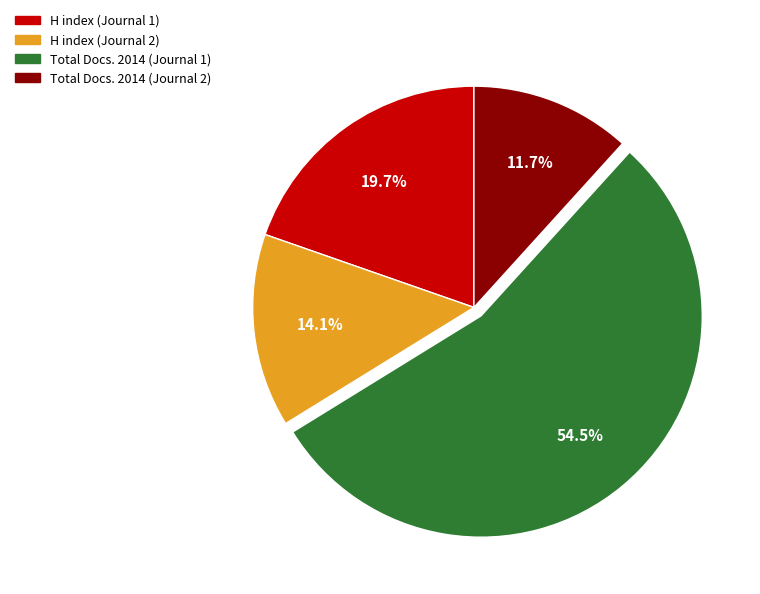

Is the sum of Total Docs. 2014 (Journal 1) and H index (Journal 2) greater than half?

Yes